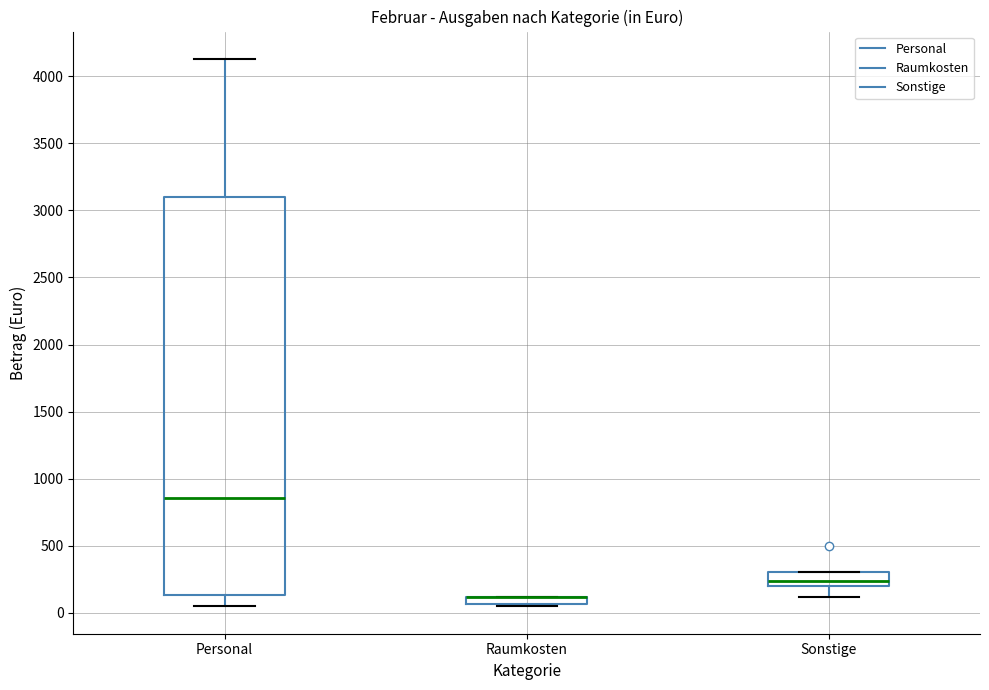

Comparing the boxes themselves (not the whiskers), which one is the tallest?

Personal